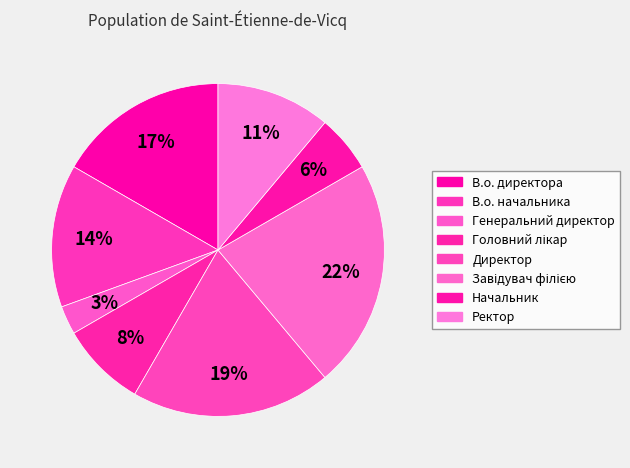

What percentage is the Генеральний директор slice, to the nearest percent?

3%